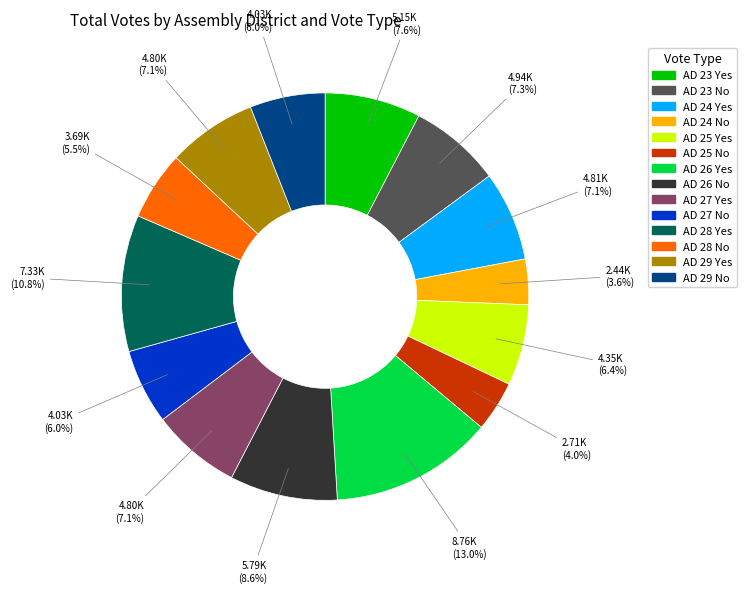

Approximately how many times larger is the value at AD 28 No compared to AD 24 Yes?

0.8